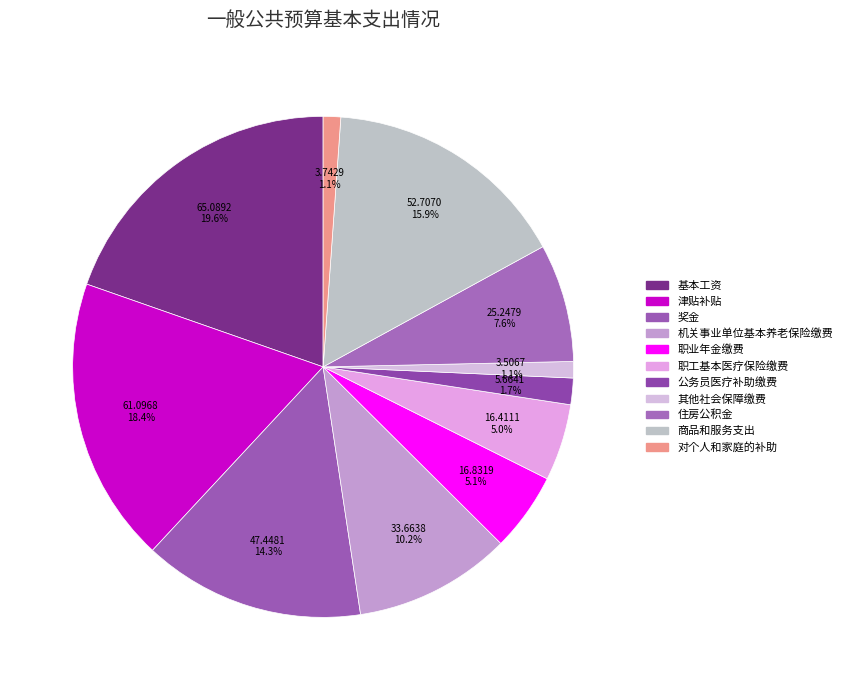

To the nearest percent, what is the combined percentage of 对个人和家庭的补助 and 公务员医疗补助缴费?

3%